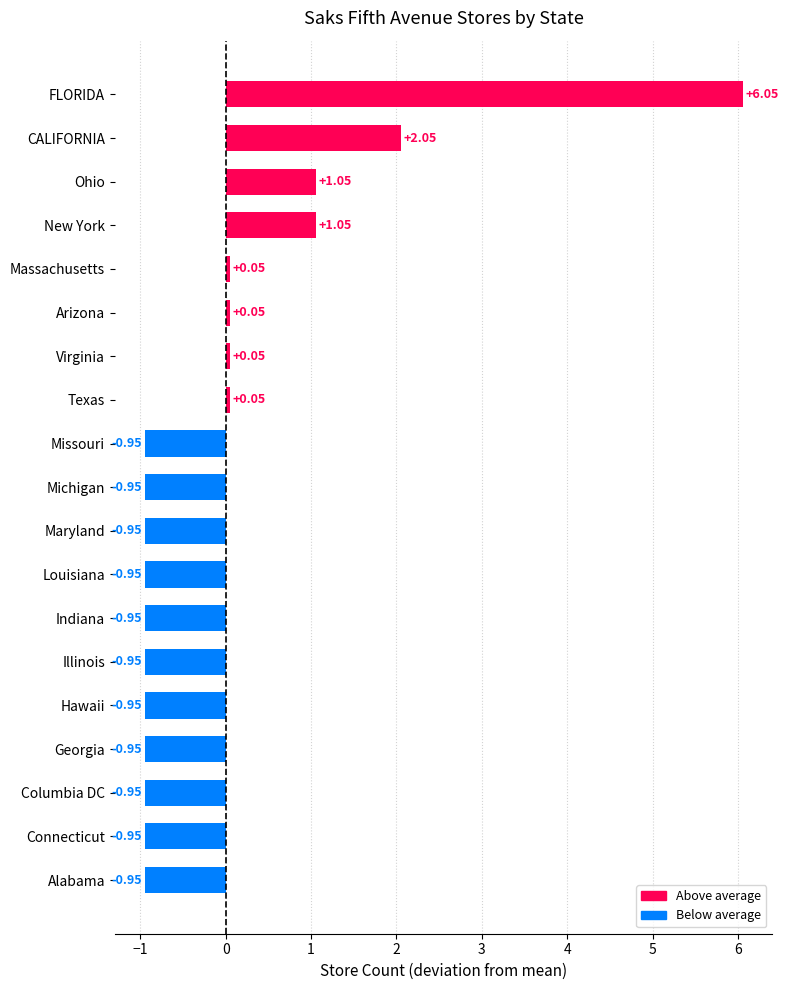

How many bars are there in total?

19